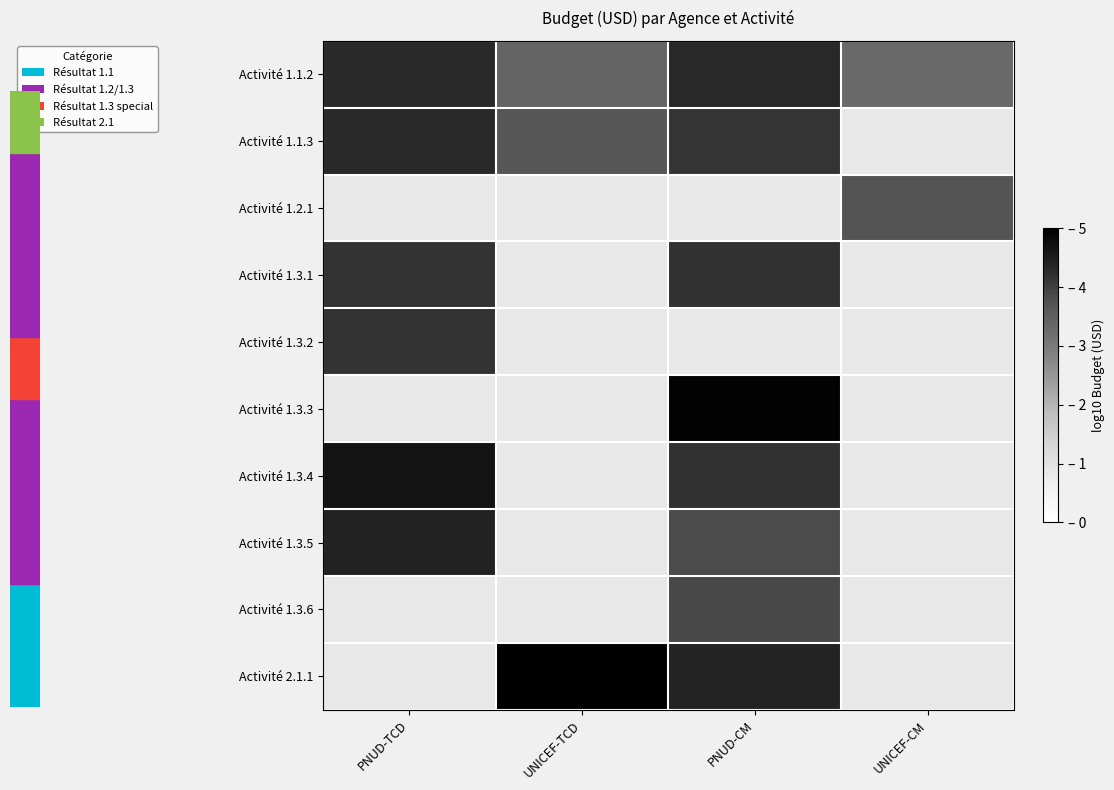

What is the smallest value displayed?

3.3